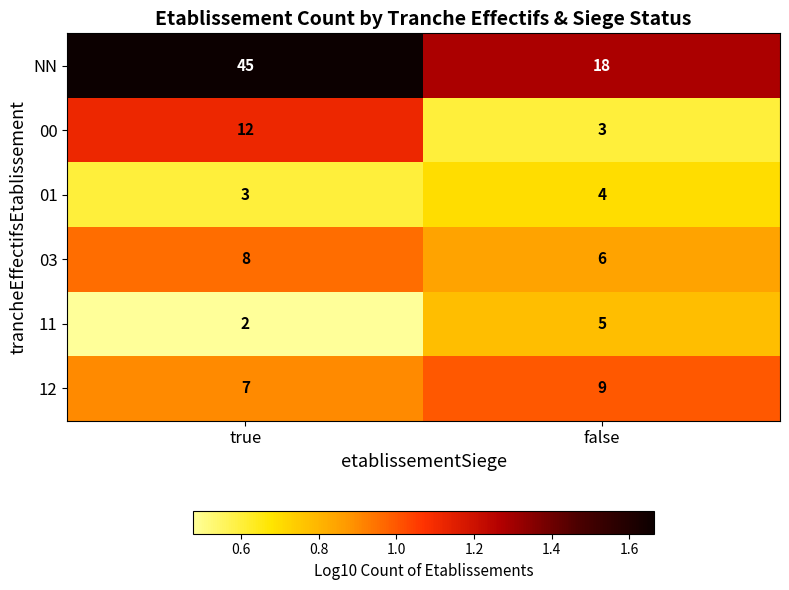

What is the sum of the 11 values at false and true?

7